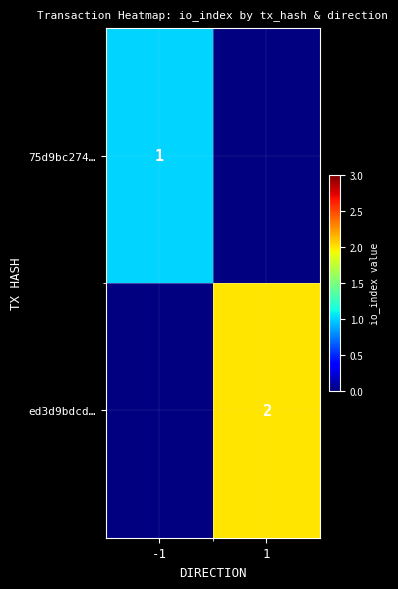

At how many categories does at least one series exceed 1?

1